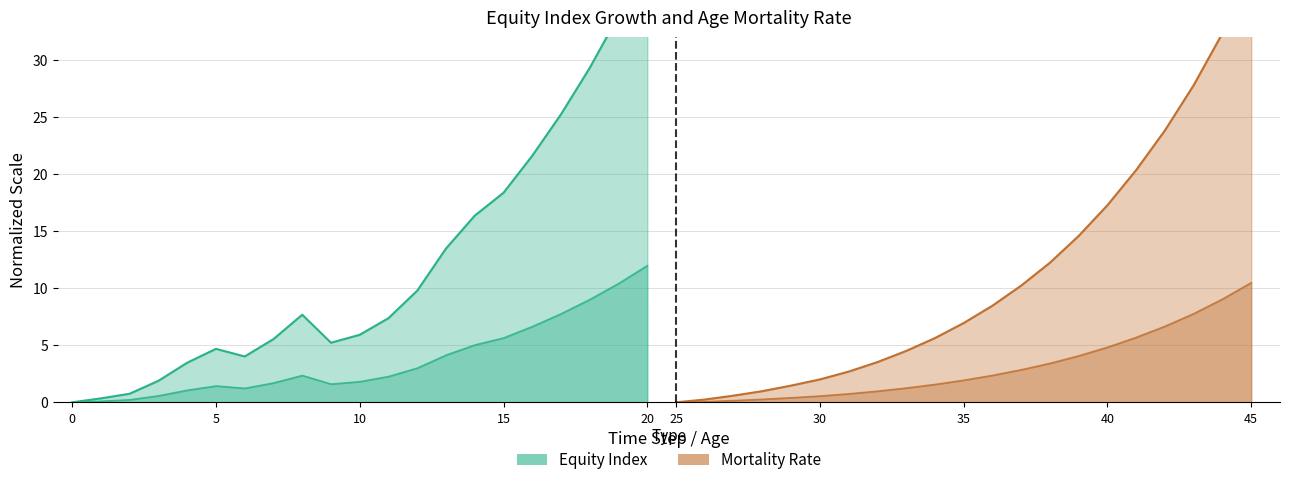

What is the value of the Equity Index point at the 18th from the left?

25.3